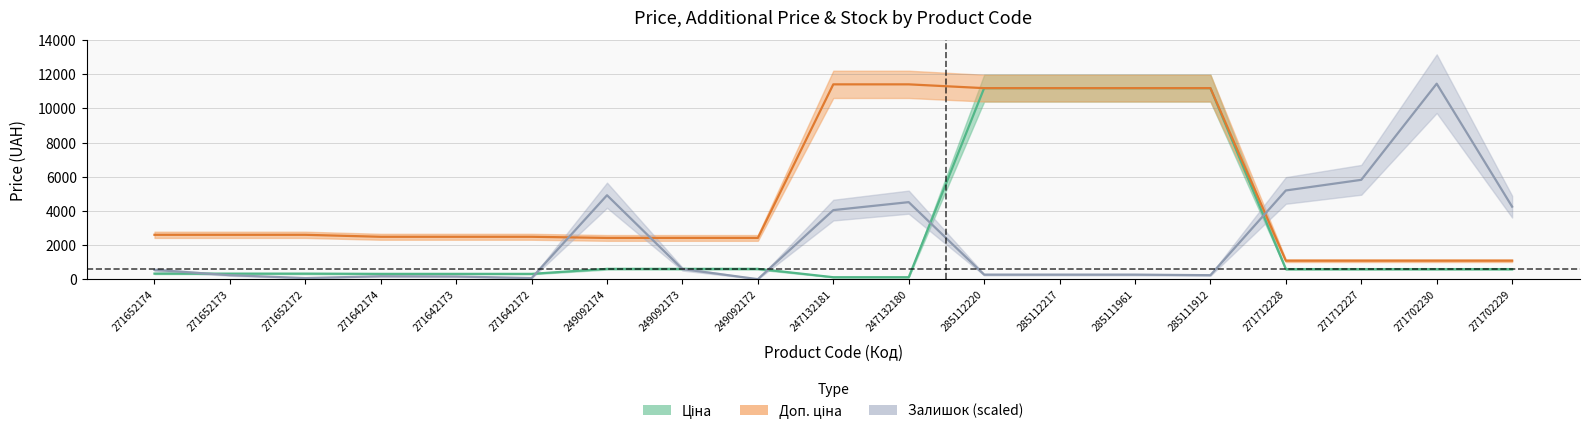

At which label does Доп. ціна reach its minimum?

271712228